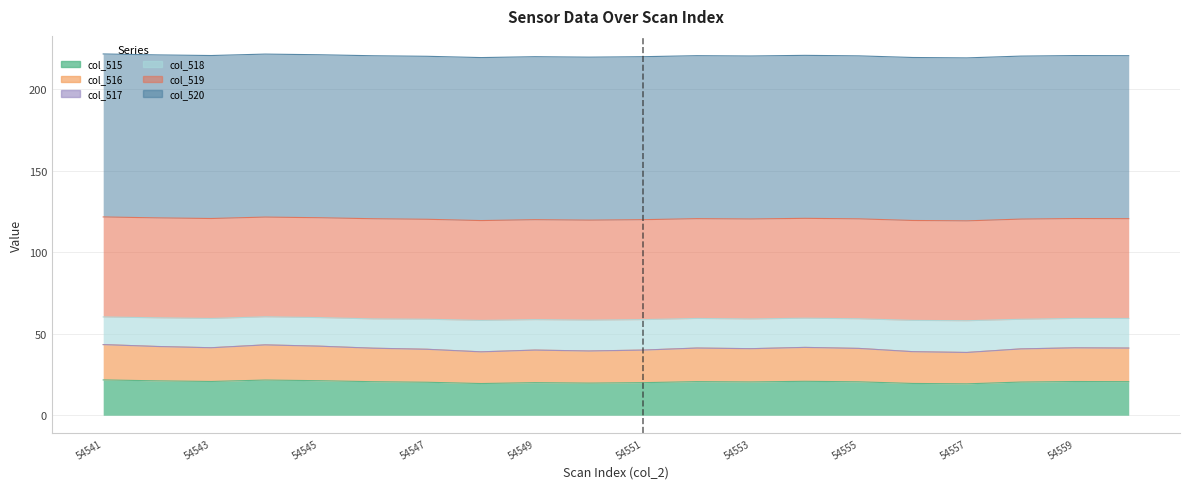

True or false: col_518 has a value of 60.5 at 54560.

False